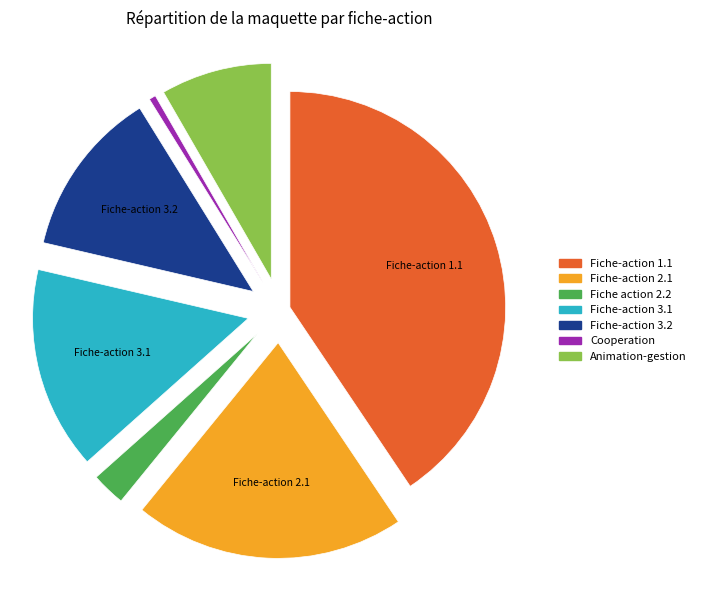

Which slice is the smallest?

Cooperation